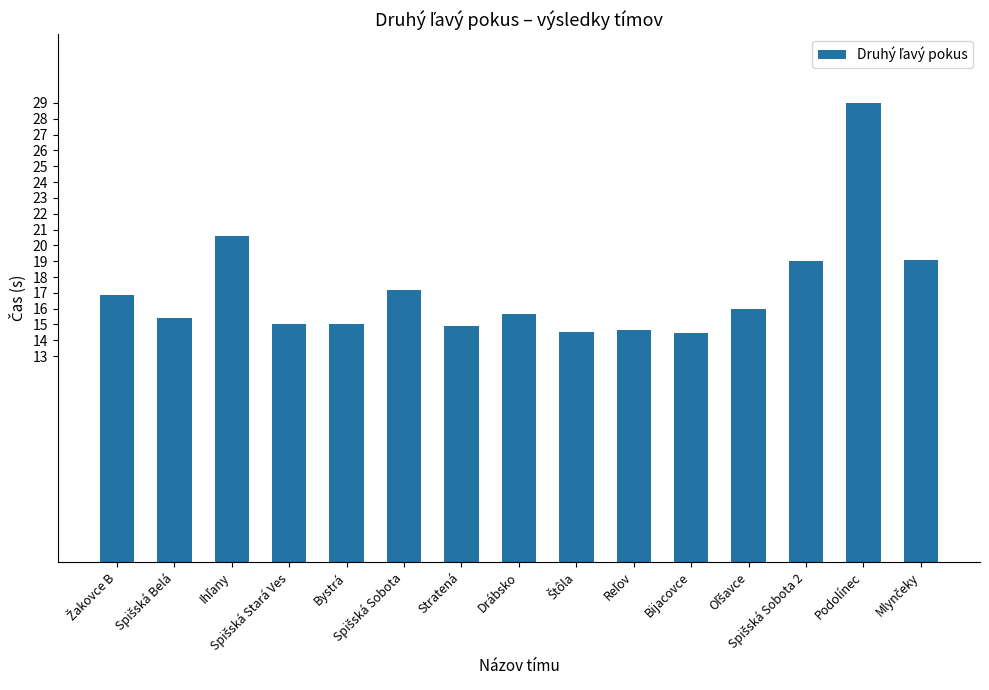

What is the sum of all values?

257.3